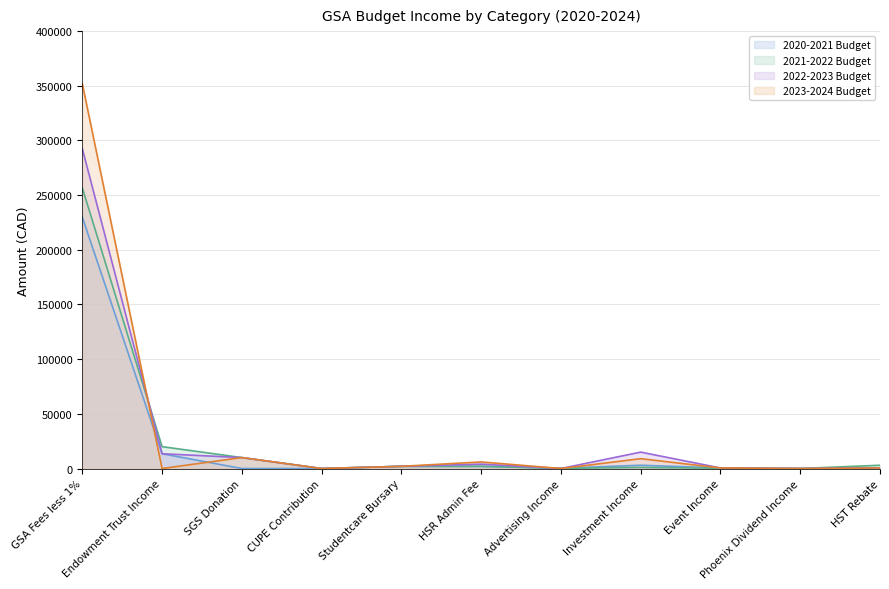

Reading right to left, what are all the values shown in this chart?

2020-2021 Budget: 500.0	0.0	500.0	3000.0	250.0	2000.0	2000.0	0.0	0.0	13500.0	229862.0
2021-2022 Budget: 3000.0	0.0	200.0	1000.0	150.0	2000.0	2000.0	0.0	10000.0	20000.0	256594.2
2022-2023 Budget: 500.0	0.0	500.0	15000.0	0.0	4000.0	2000.0	0.0	10000.0	13500.0	292500.0
2023-2024 Budget: 500.0	0.0	500.0	9000.0	0.0	6000.0	2000.0	0.0	10000.0	0.0	352000.0